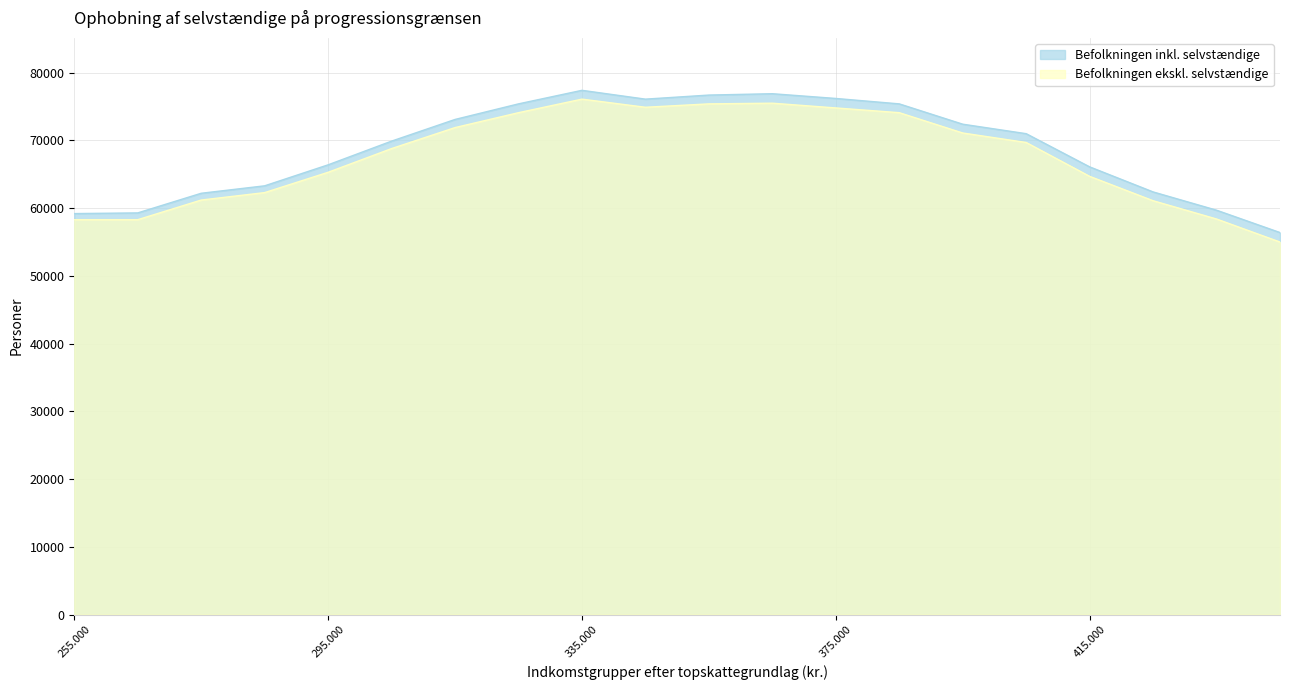

The Befolkningen ekskl. selvstændige series shows 58300 at 255.000. True or false?

True